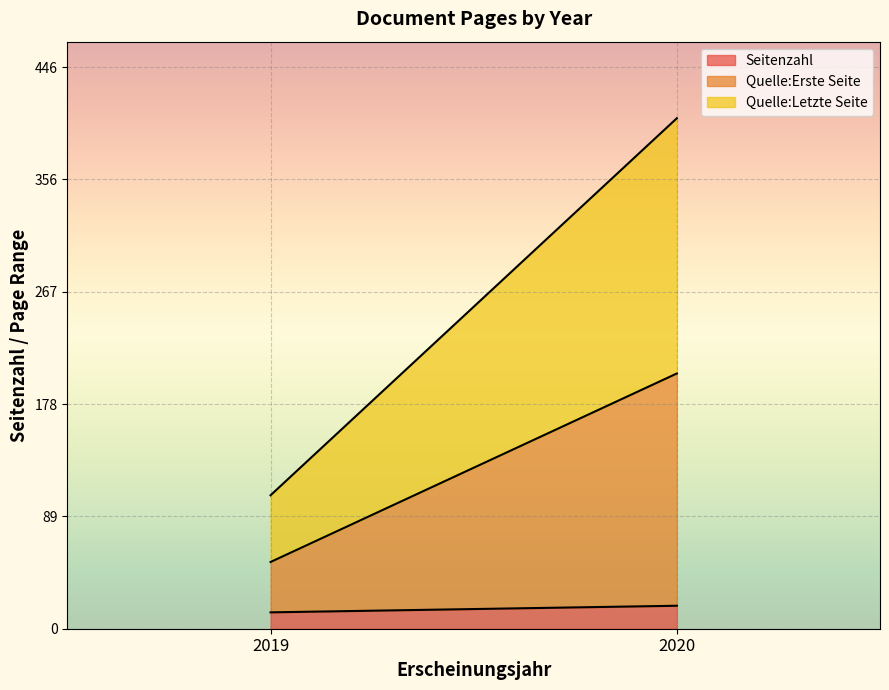

What is the total value across all series at 2020?

405.5